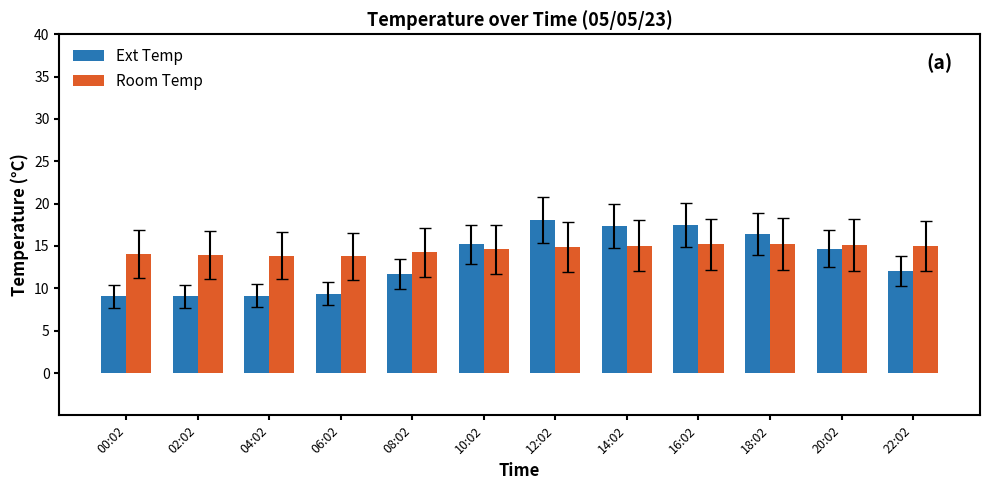

What position from the left is 10:02?

6